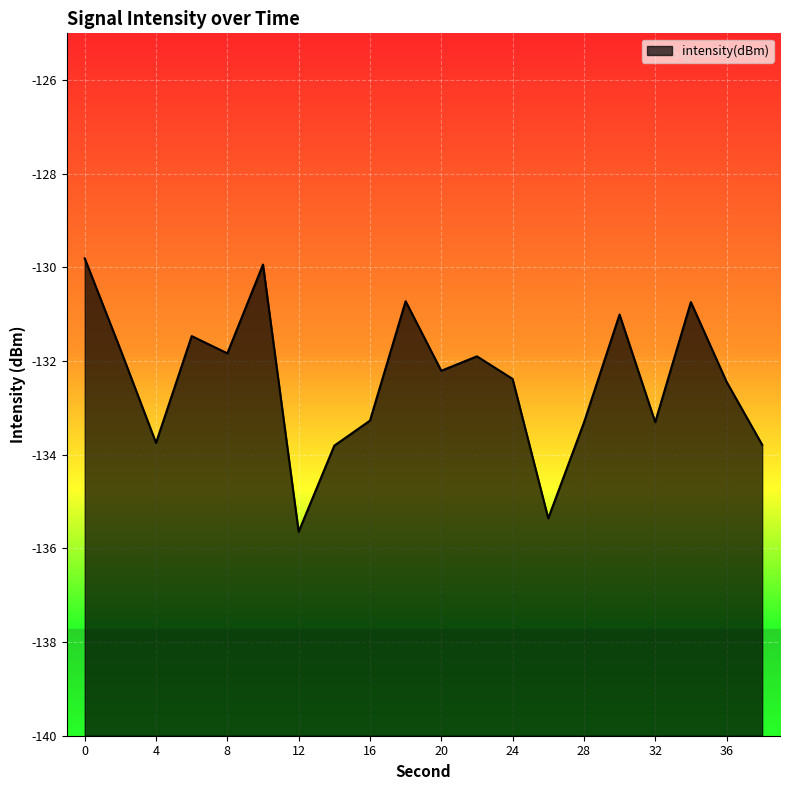

What is the smallest value displayed?

-135.6